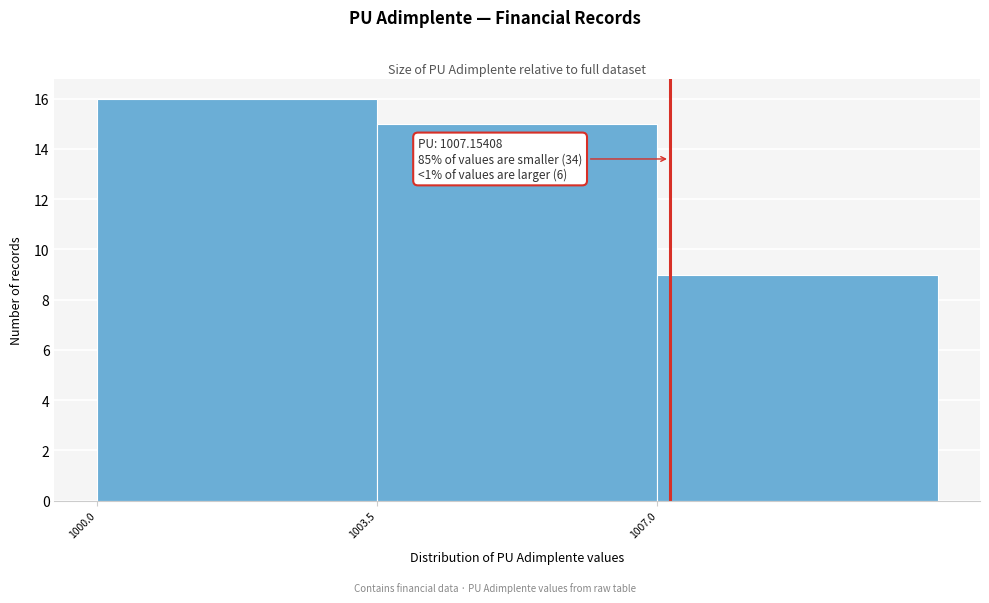

Which range on the x-axis has the tallest bar?

1000.0 to 1003.5